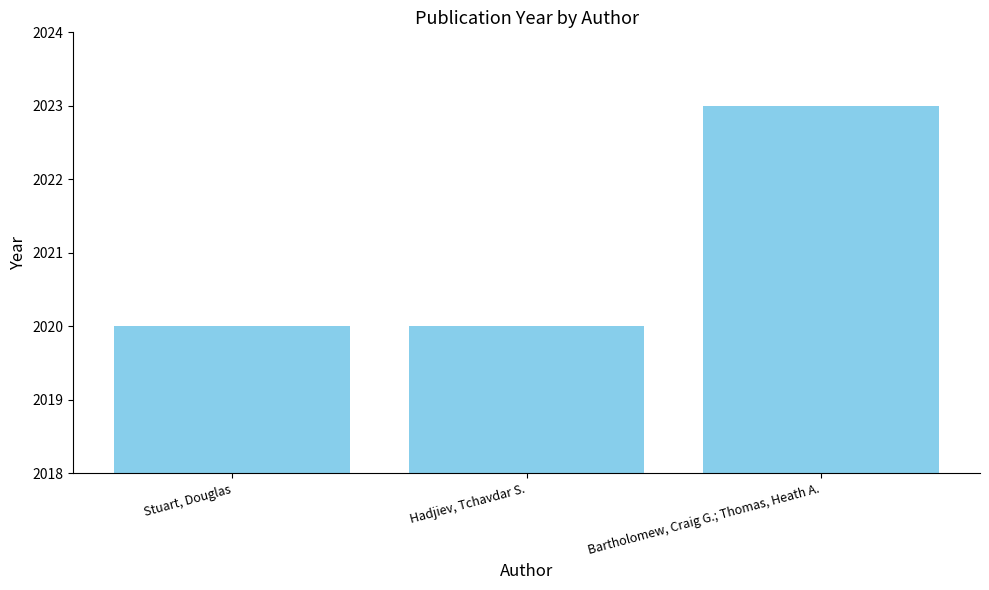

Is it true that the value at Hadjiev, Tchavdar S. is 2987?

False